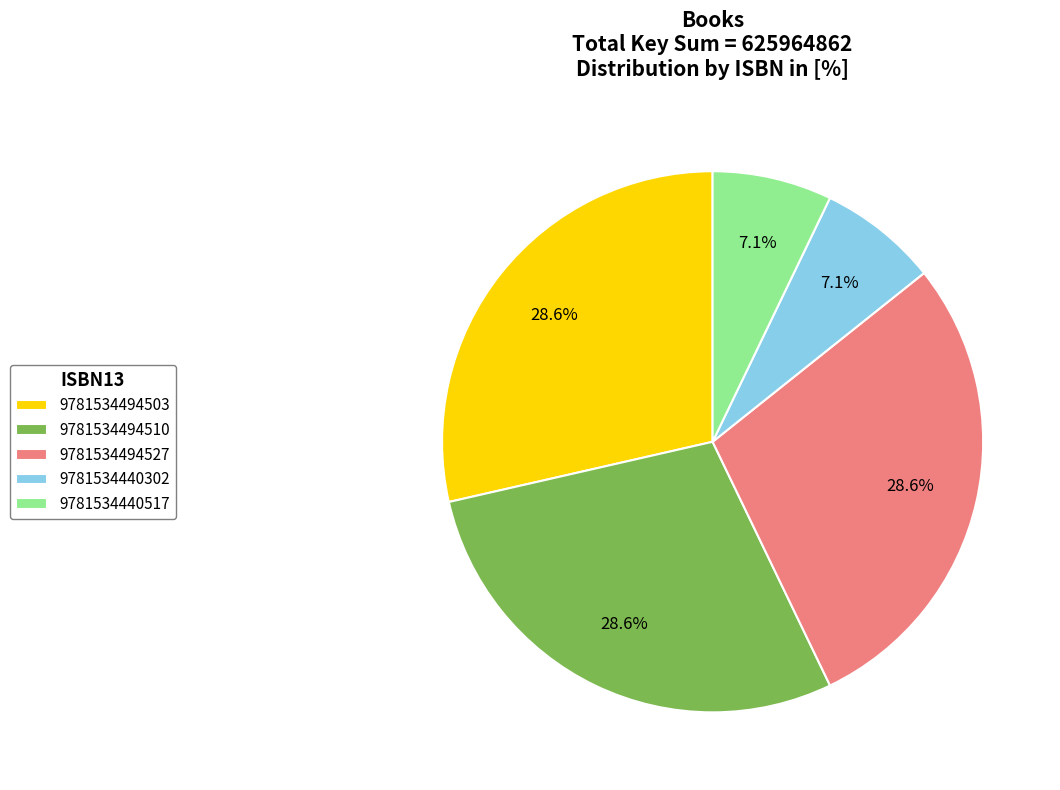

What percentage do 9781534440302 and 9781534494527 together represent?

35.7%